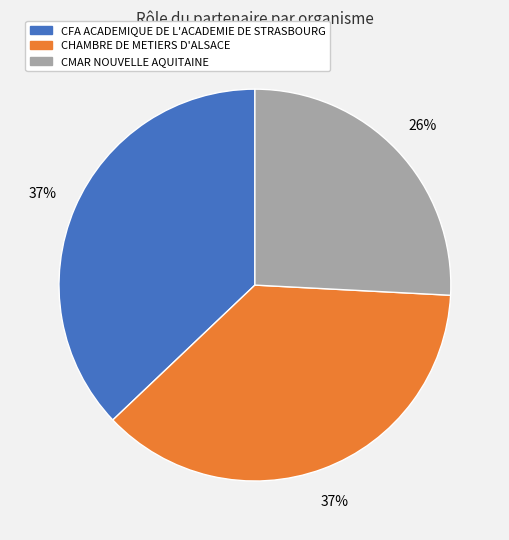

Does CFA ACADEMIQUE DE L'ACADEMIE DE STRASBOURG represent more than half of the total?

No